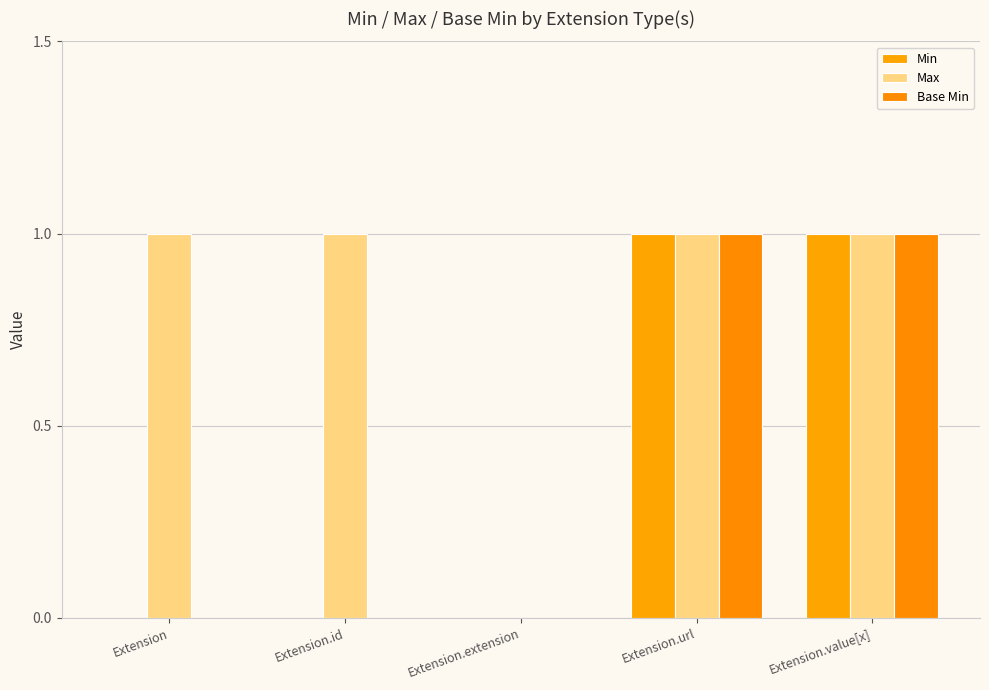

Between Extension.id and Extension.value[x], which is larger?

Extension.value[x]